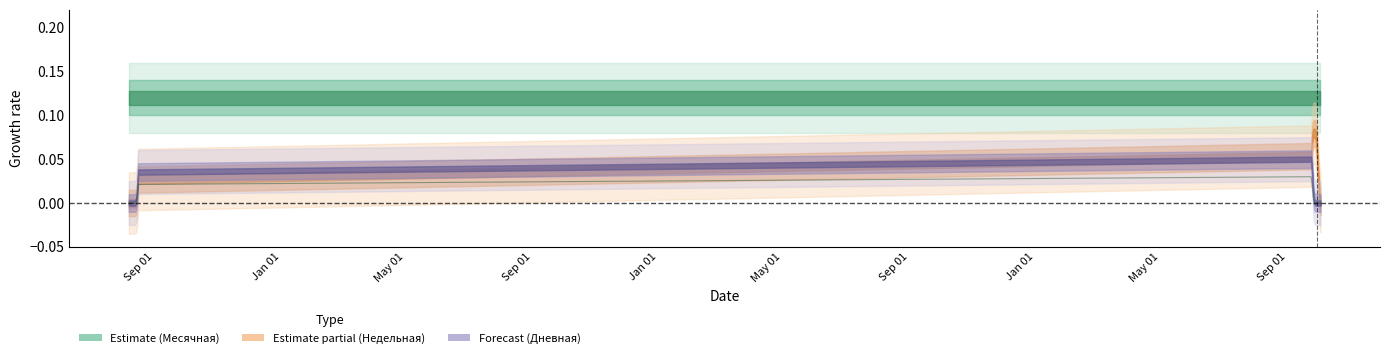

How many lines are shown in the chart?

1